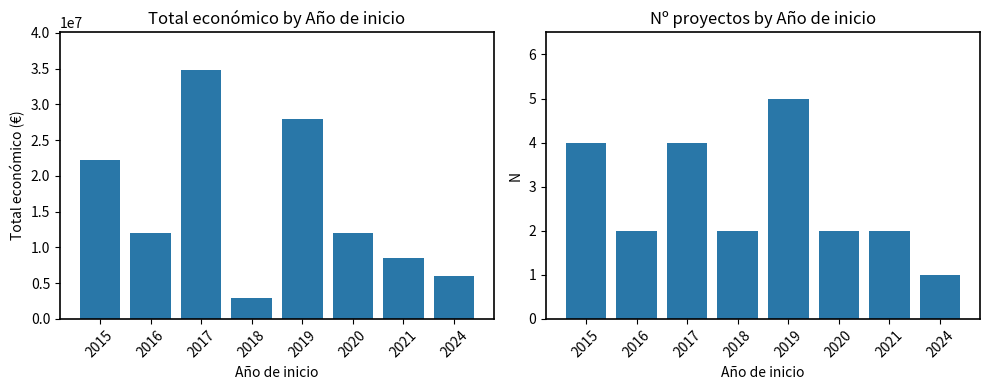

Which series has the largest total across all categories?

Total económico